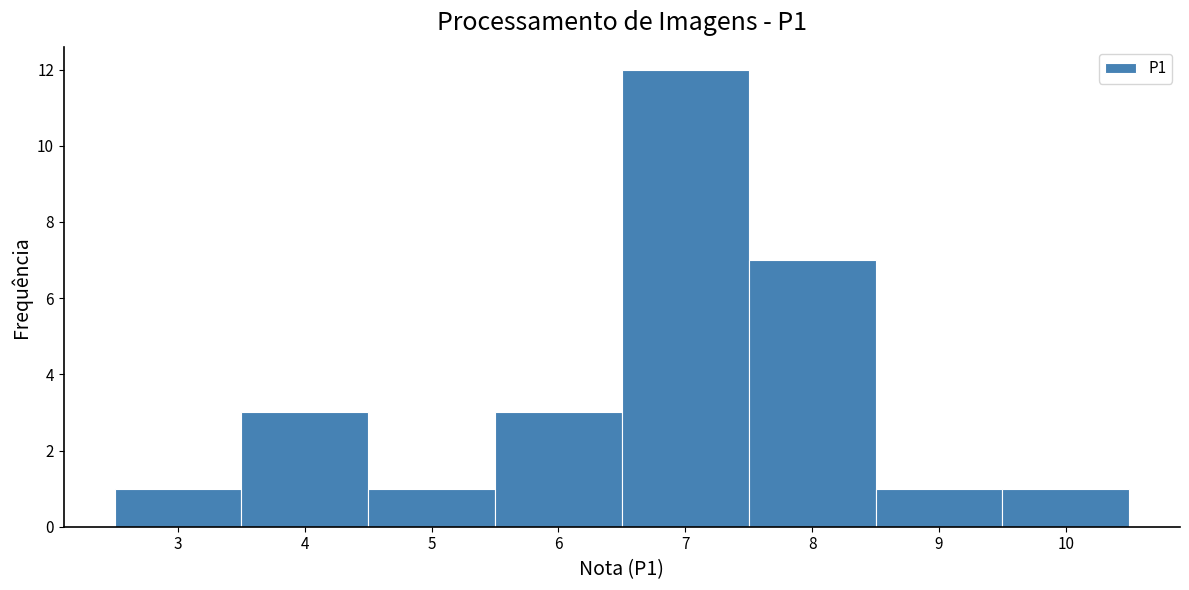

How tall is the bar that spans 9.5 to 10.5 on the x-axis? The values are not printed on the chart, so give them approximately, as read against the axis.

1